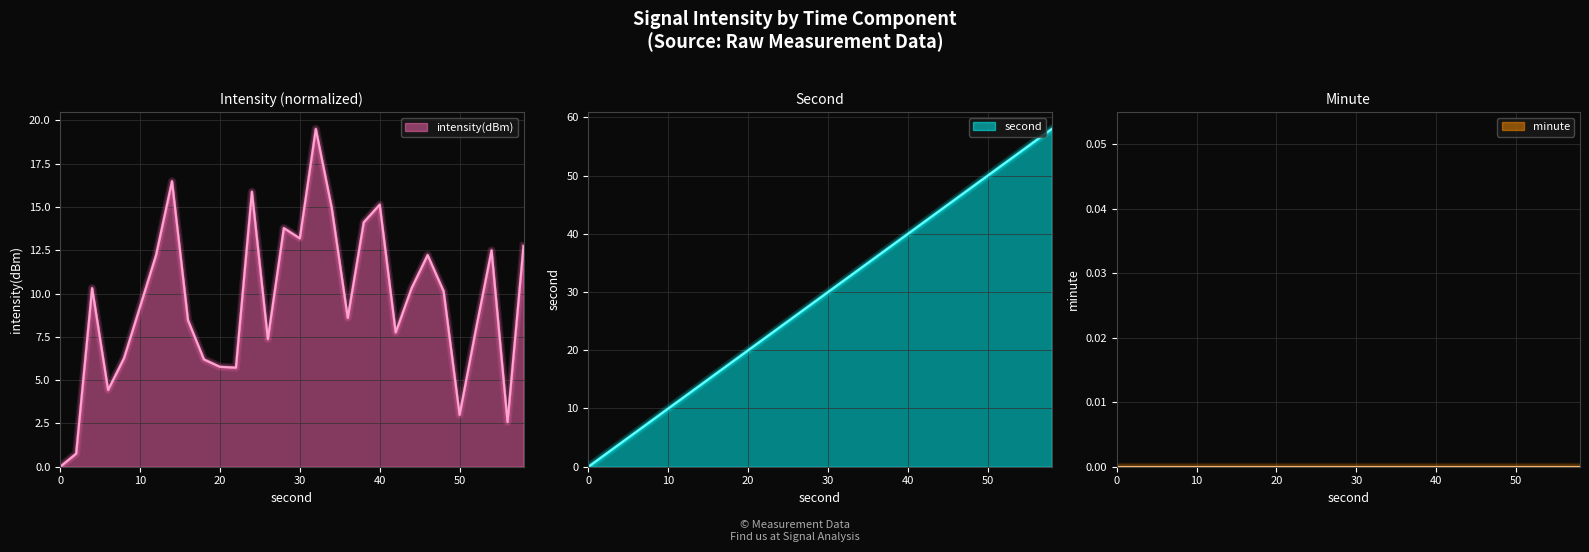

How many data points in second are less than 30?

15